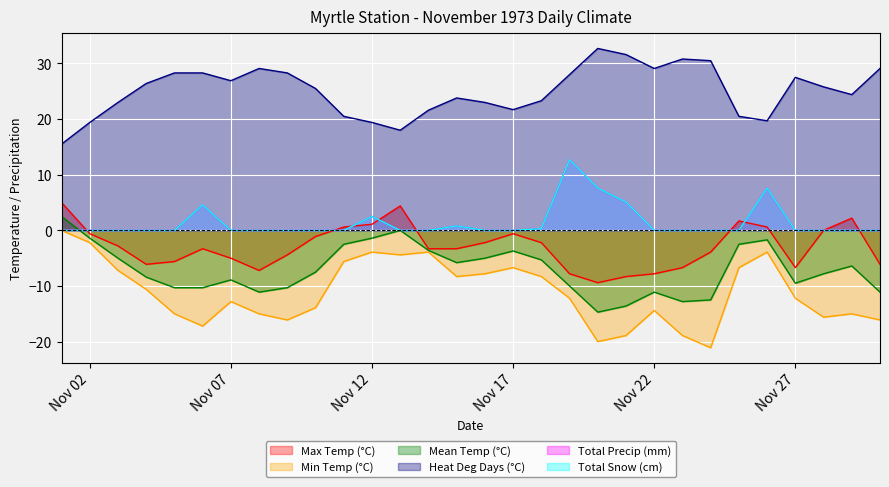

Which has a higher value, 1973-11-28 or 1973-11-13?

1973-11-13